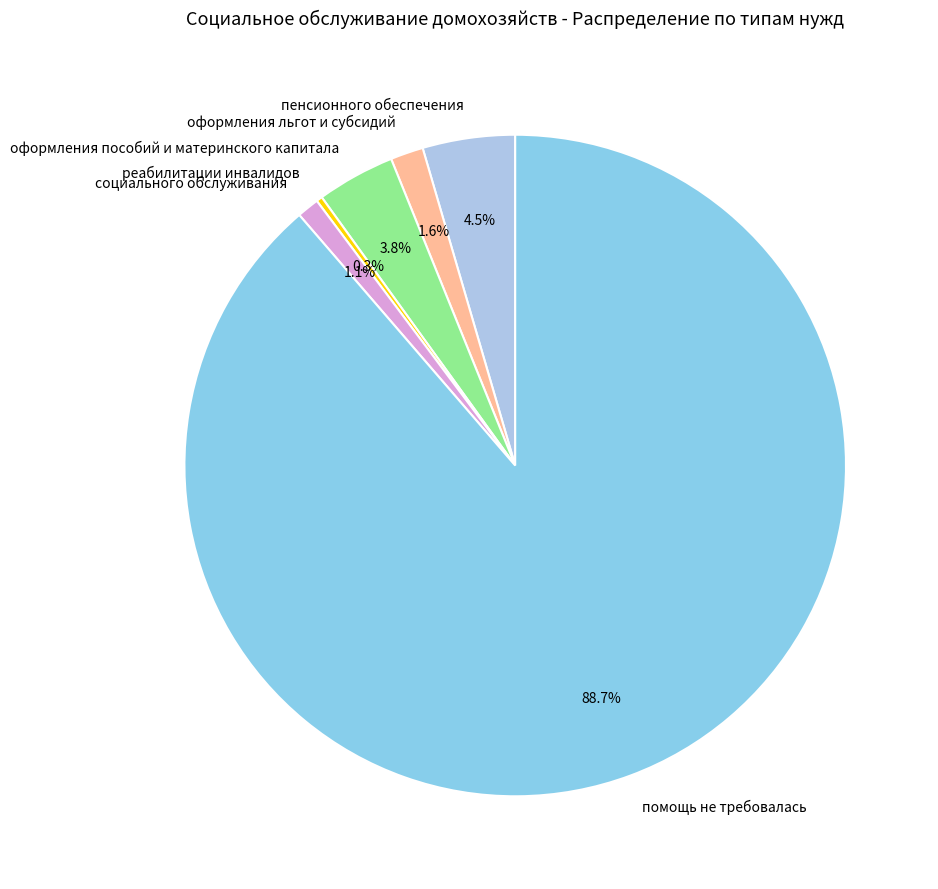

To the nearest percent, what is the difference between the пенсионного обеспечения and помощь не требовалась slice percentages?

84%